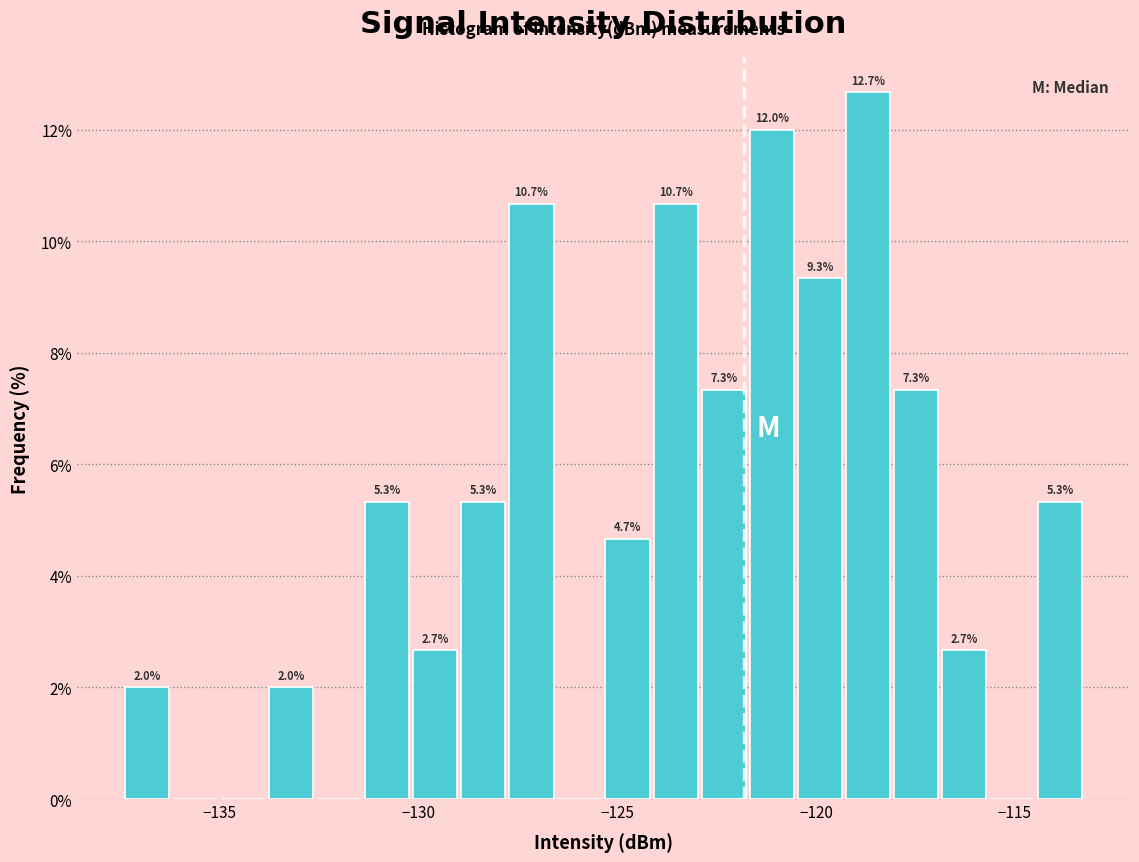

Read against the x-axis, roughly where is the centre of the tallest bar?

-118.5